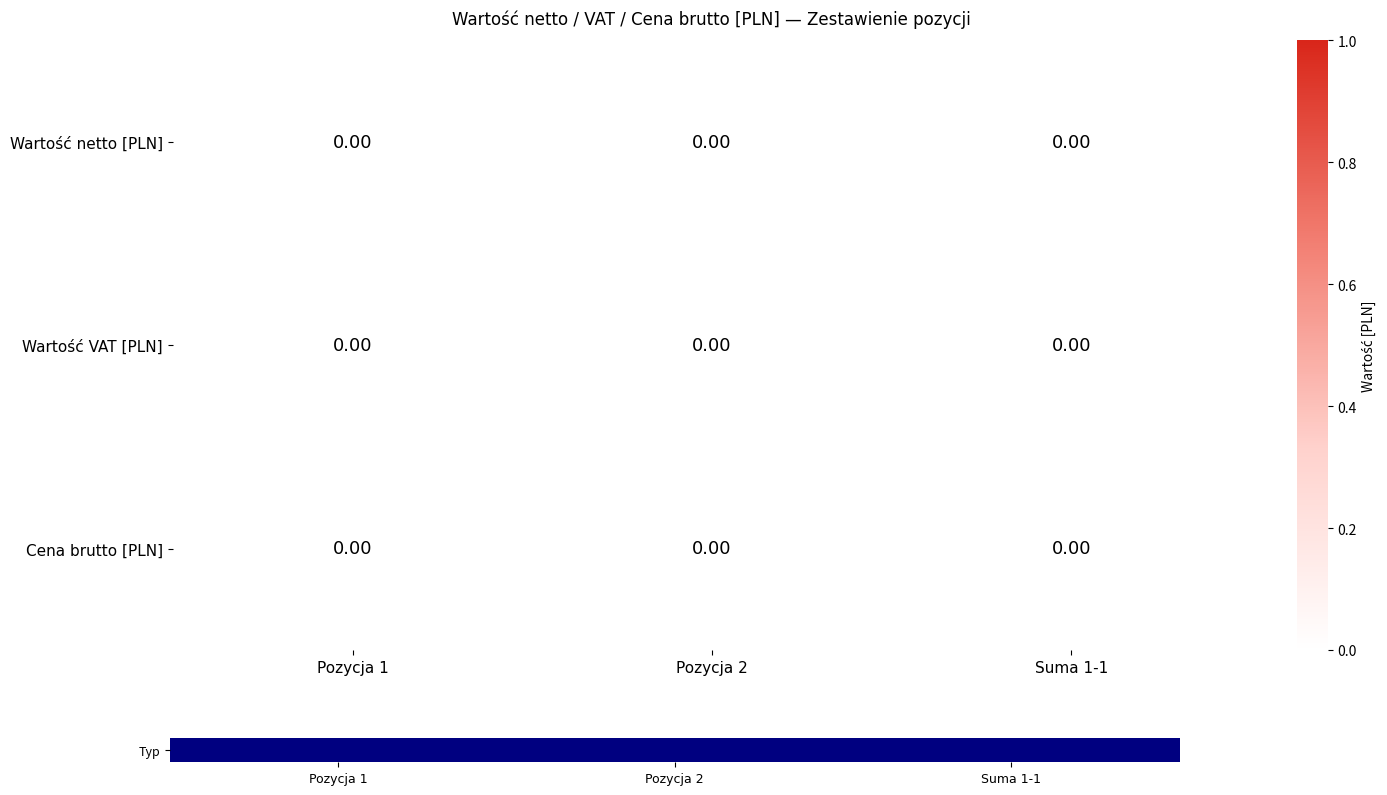

List the labels in order of Wartość VAT [PLN] value, largest first.

Pozycja 1, Pozycja 2, Suma 1-1